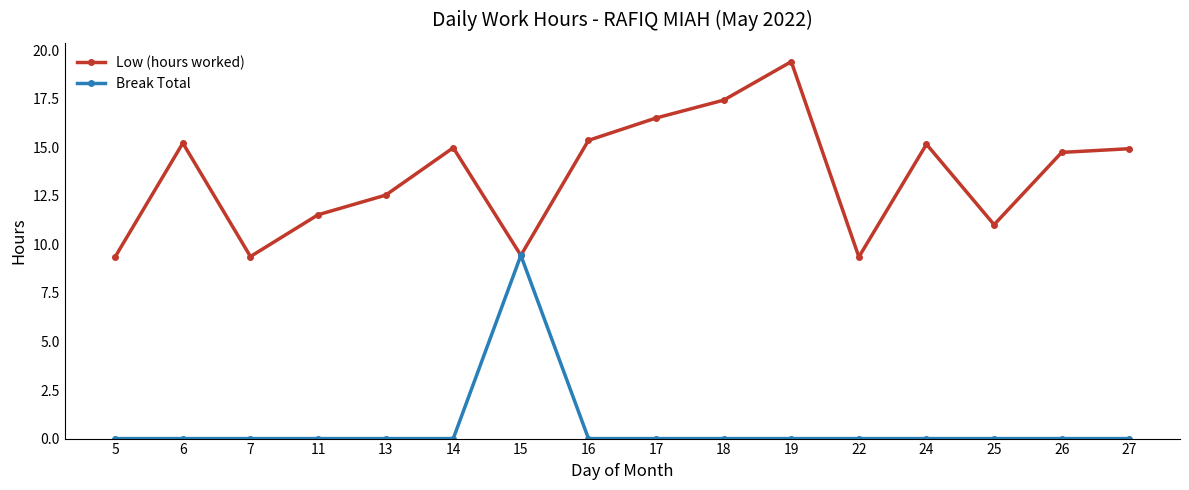

At how many categories does at least one series exceed 4?

16